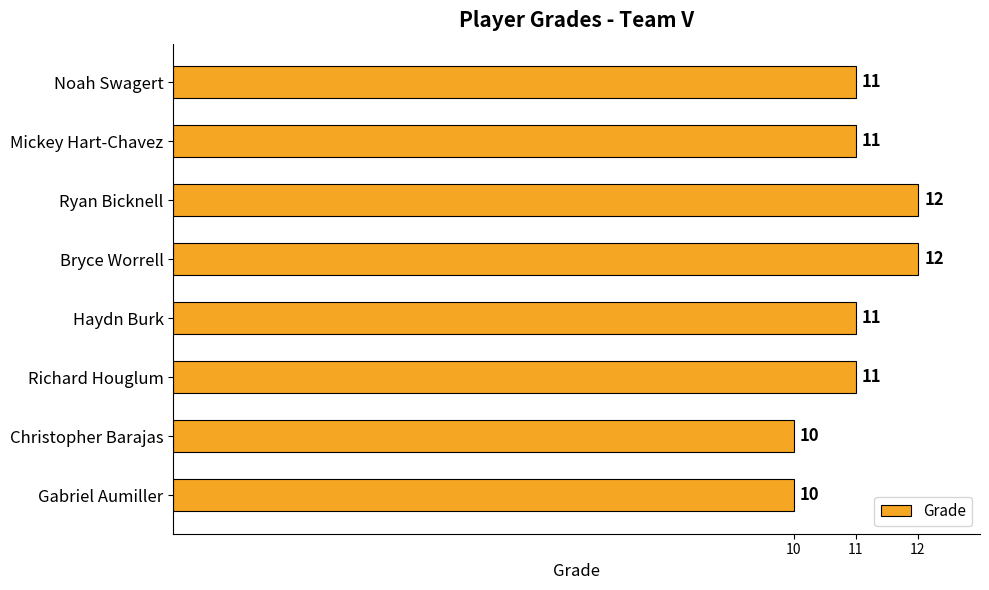

What is the sum of all values?

88